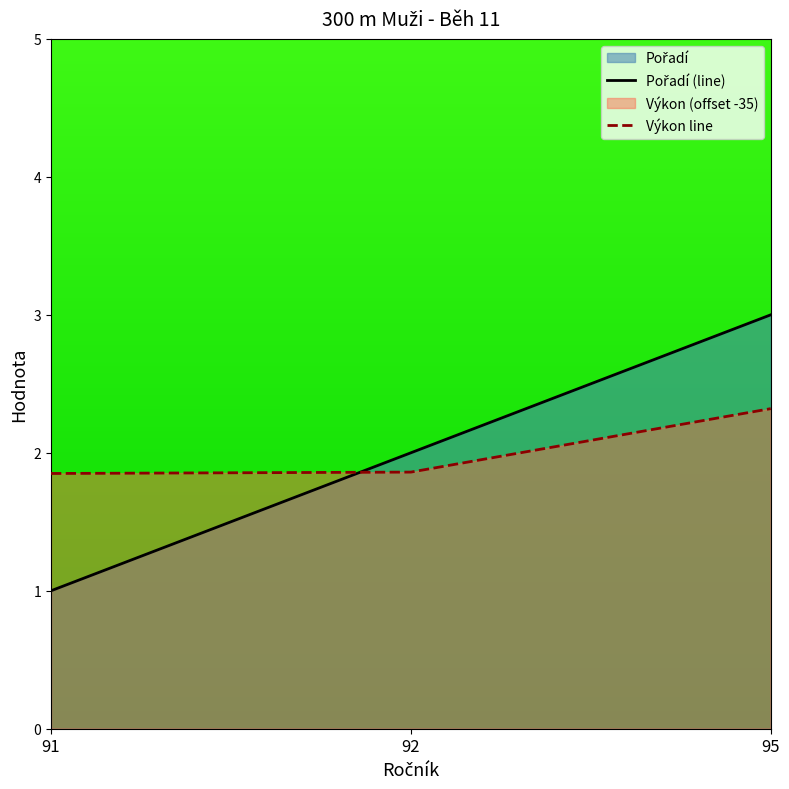

Between 92 and 95, which is larger?

95